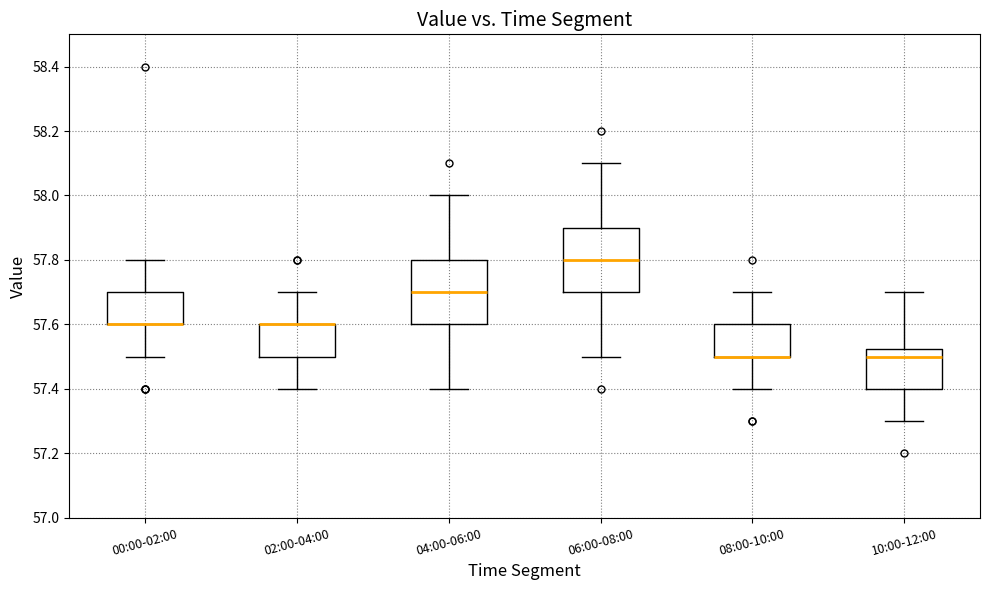

Where is the lower edge of the box for 00:00-02:00 on the y-axis? The values are not printed on the chart, so give them approximately, as read against the axis.

57.60